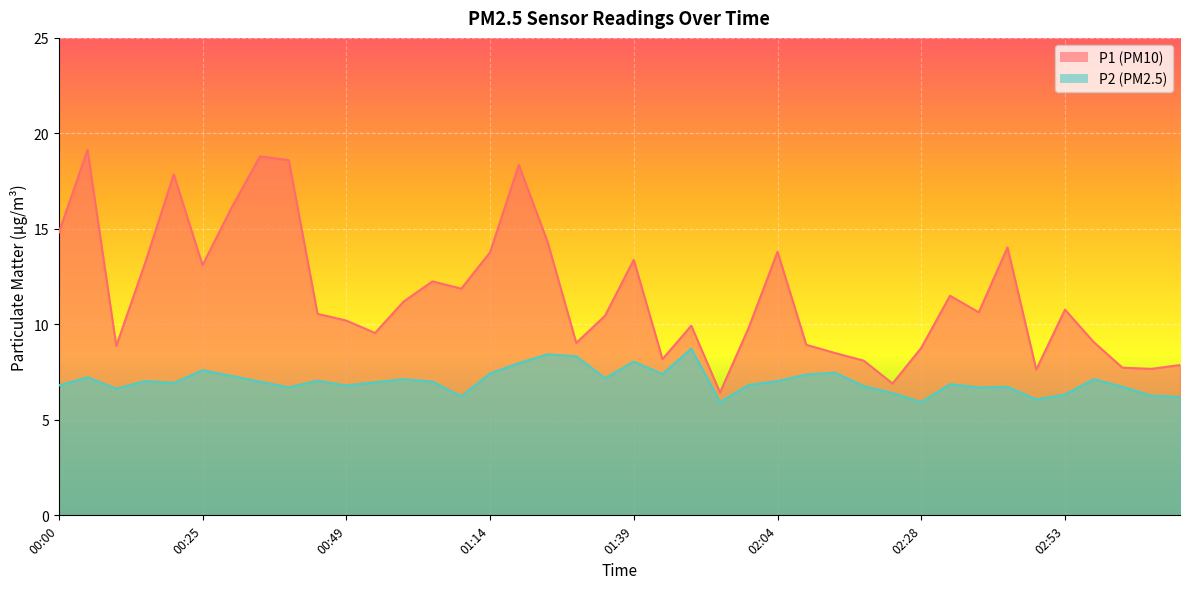

Where is the first local maximum for P2?

00:05